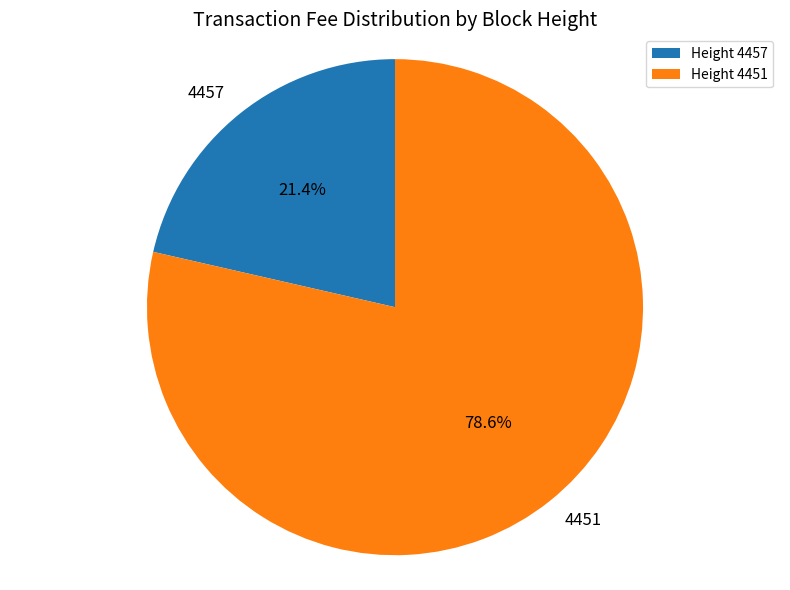

What is the majority slice?

Height 4451